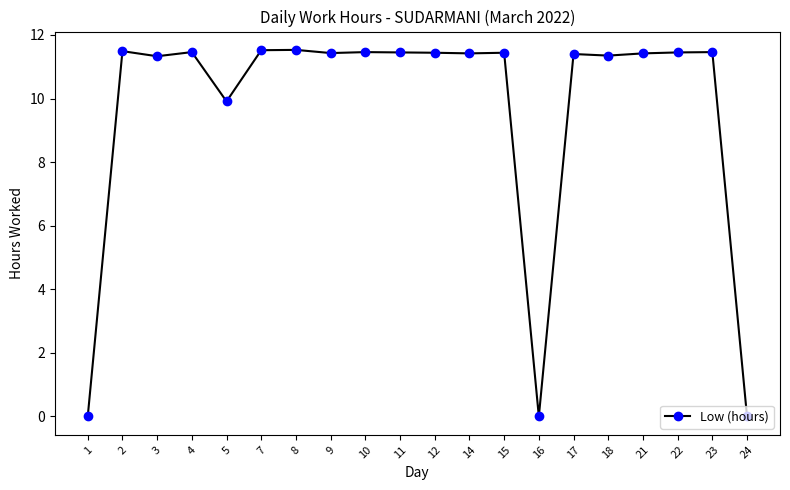

How many values are below 11?

4